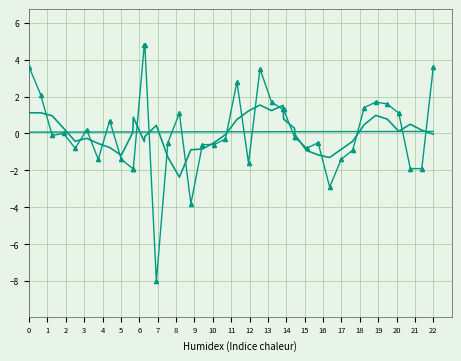

What is the minimum value shown in the chart?

-8.0